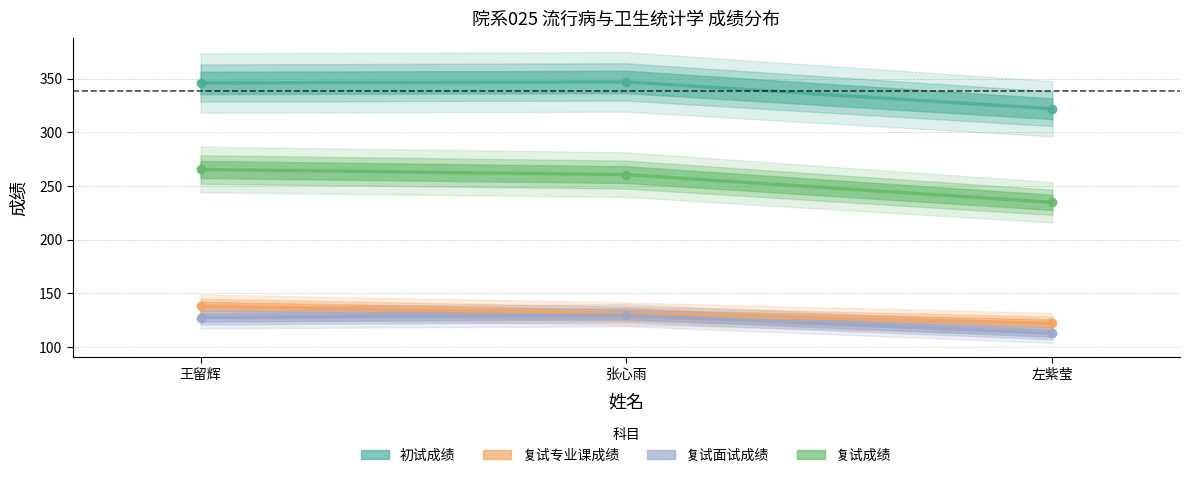

Reading left to right, list all the values displayed in this chart.

初试成绩: 王留辉=346.0	张心雨=347.0	左紫莹=322.0
复试专业课成绩: 王留辉=138.0	张心雨=131.0	左紫莹=122.0
复试面试成绩: 王留辉=127.4	张心雨=129.6	左紫莹=112.8
复试成绩: 王留辉=265.4	张心雨=260.6	左紫莹=234.8